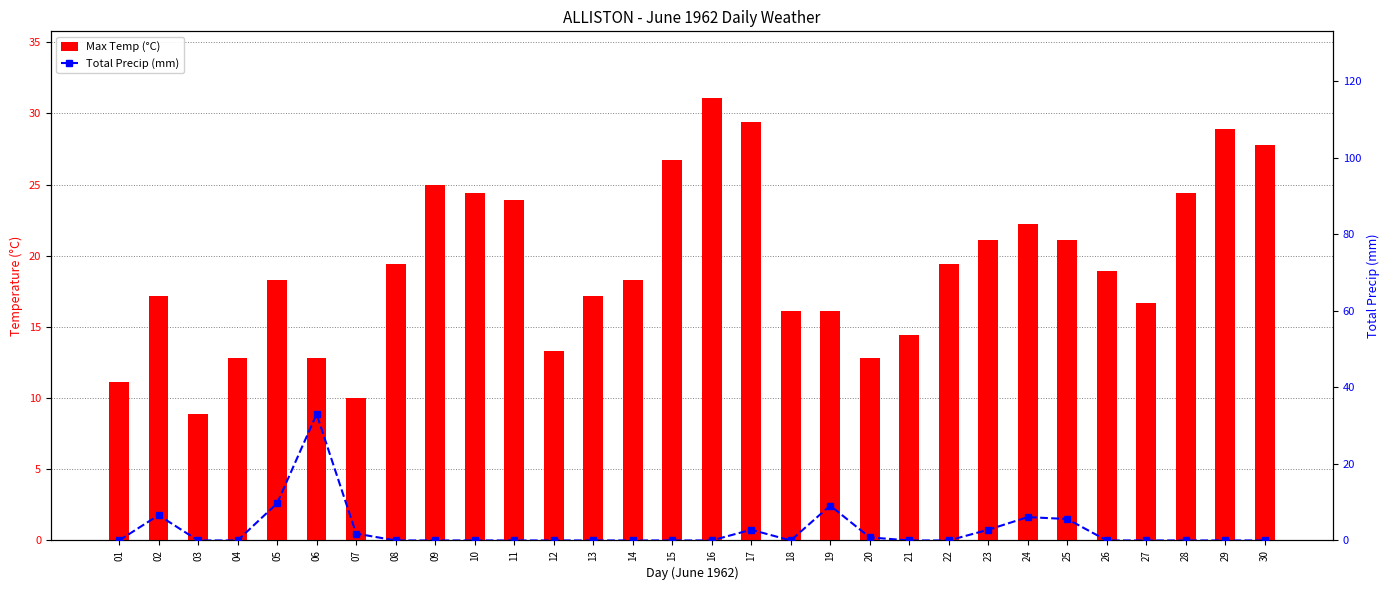

Which series has the widest spread of values?

Total Precip (mm)